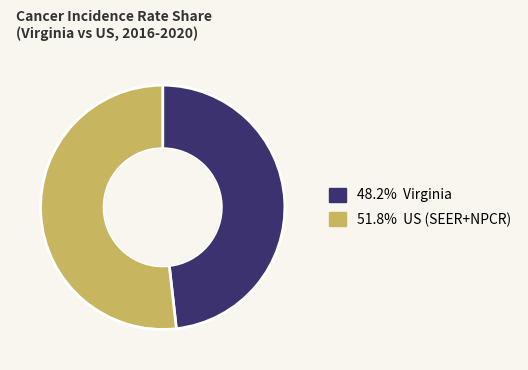

Is there a majority slice in this chart?

Yes